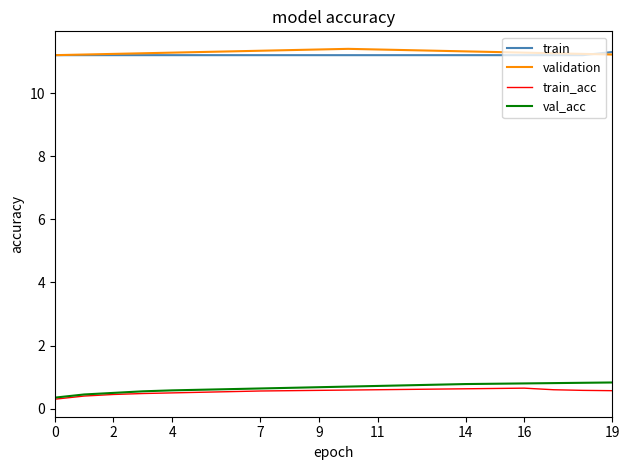

True or false: train_acc and train cross at least once.

False